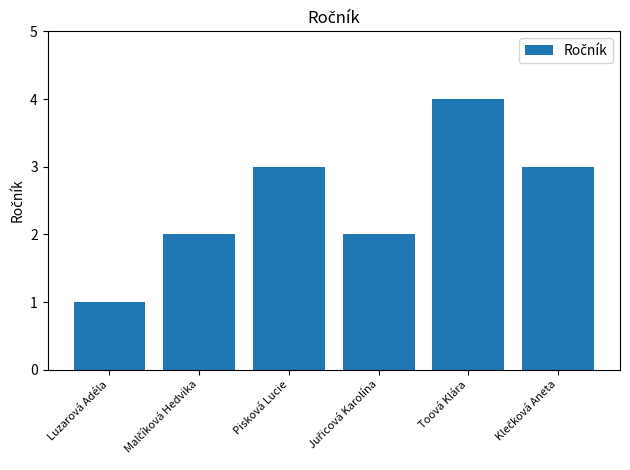

What is the minimum value shown in the chart?

1